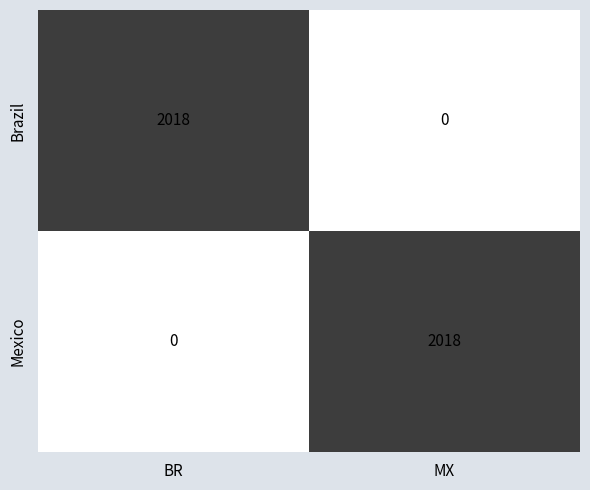

Reading right to left, transcribe all the data shown in this chart.

Brazil: MX=0	BR=2018
Mexico: MX=2018	BR=0